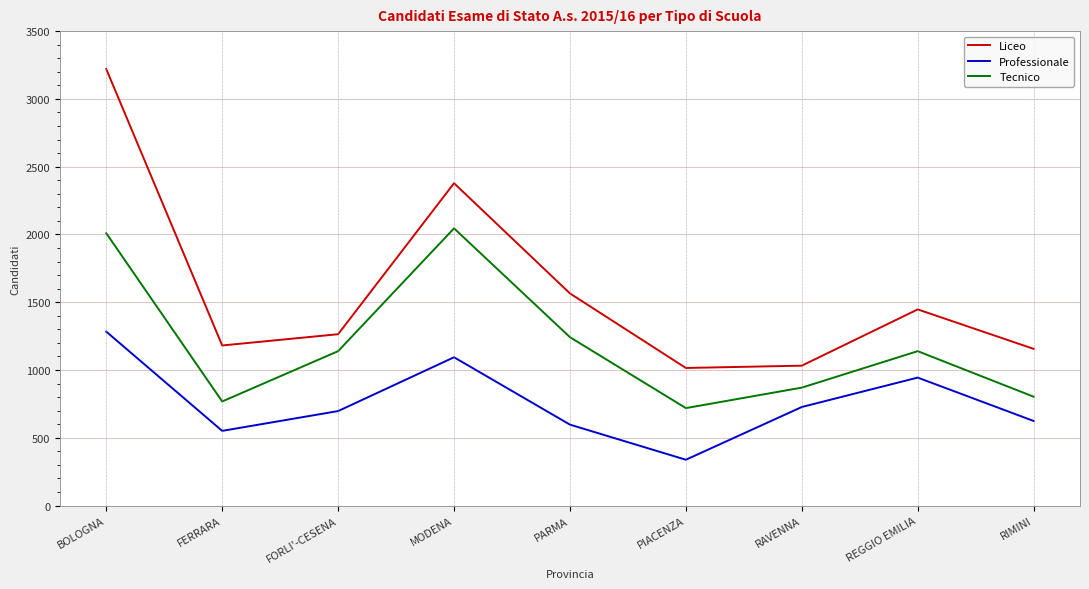

At how many categories does at least one series exceed 1855?

2